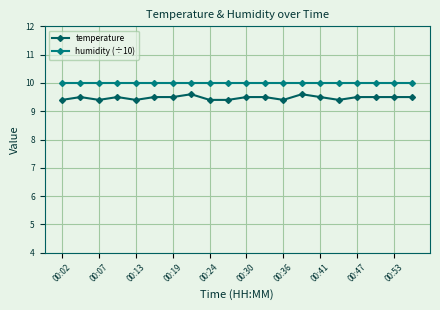

Rank the series by their maximum value, from lowest to highest.

temperature, humidity (÷10)